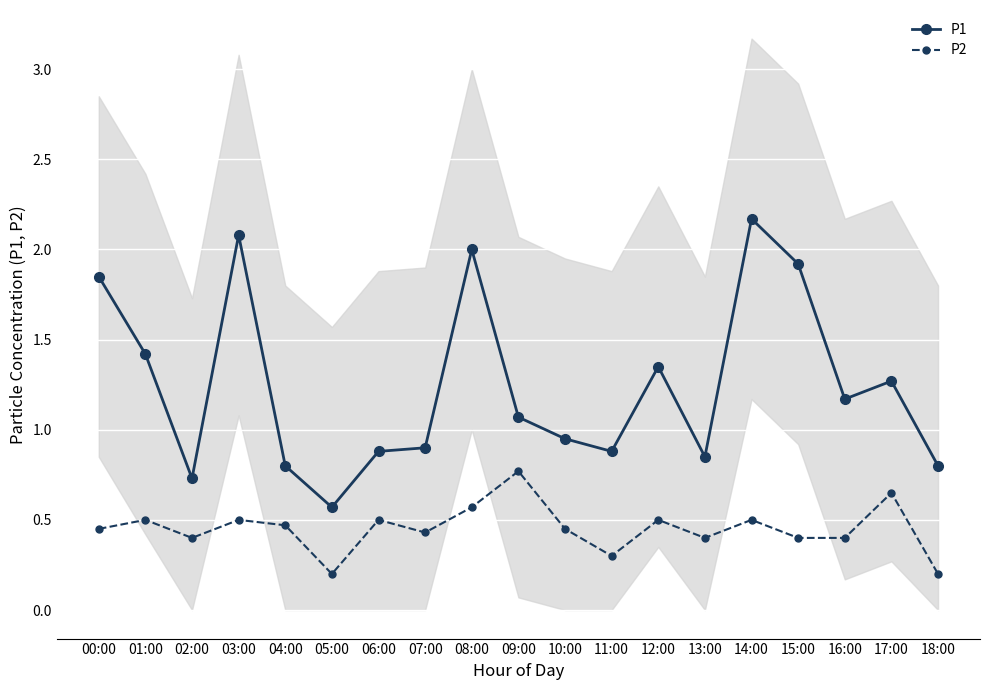

The P2 series shows 0.4 at 13:00. True or false?

True